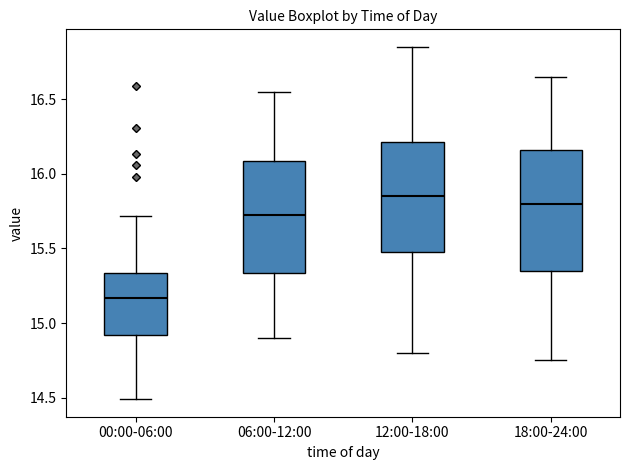

Reading left to right, read every box against the y-axis: the position of its median line, the range the box covers, and the ends of its whiskers. The values are not printed on the chart, so give them approximately, as read against the axis.

00:00-06:00: median 15.15, box 14.90 to 15.35, whiskers 14.50 to 15.70
06:00-12:00: median 15.75, box 15.35 to 16.10, whiskers 14.90 to 16.55
12:00-18:00: median 15.85, box 15.50 to 16.20, whiskers 14.80 to 16.85
18:00-24:00: median 15.80, box 15.35 to 16.15, whiskers 14.75 to 16.65